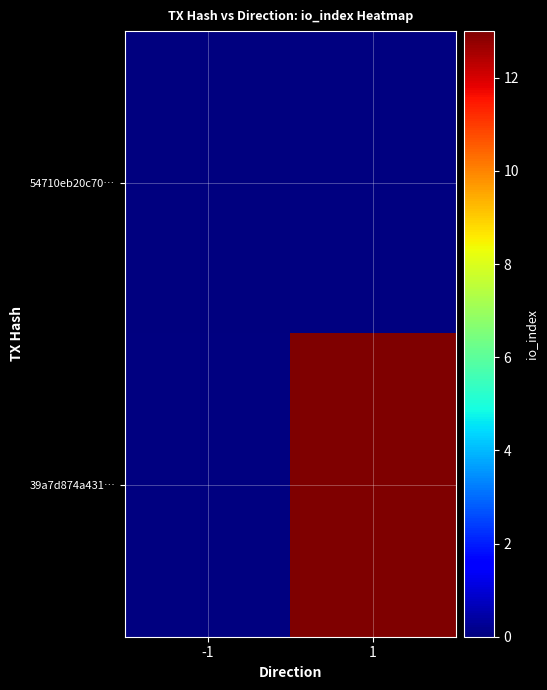

Between -1 and 1, which series saw the biggest shift?

39a7d874a431…